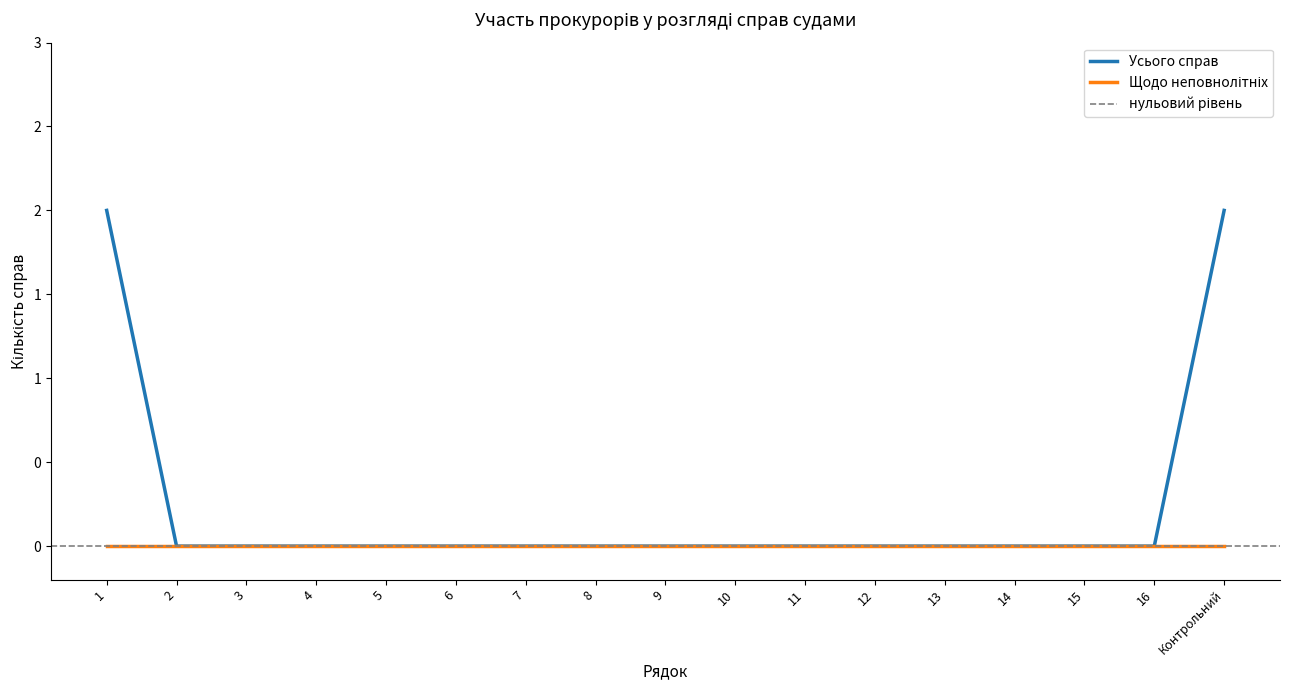

What is the maximum value shown in the chart?

2